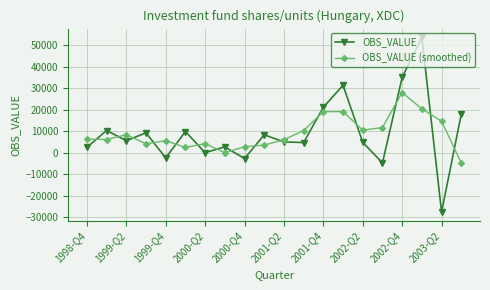

What is the maximum value shown in the chart?

53803.0